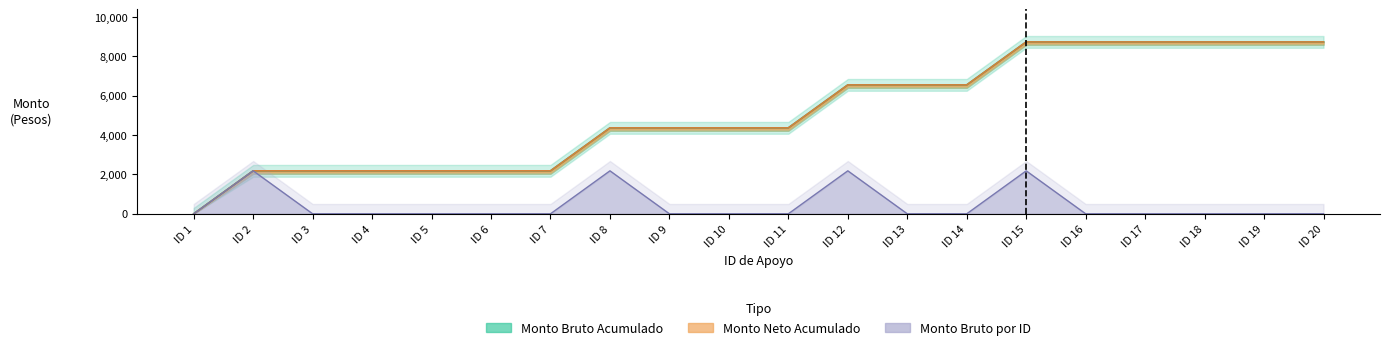

The Monto bruto series shows 0 at ID 16. True or false?

True